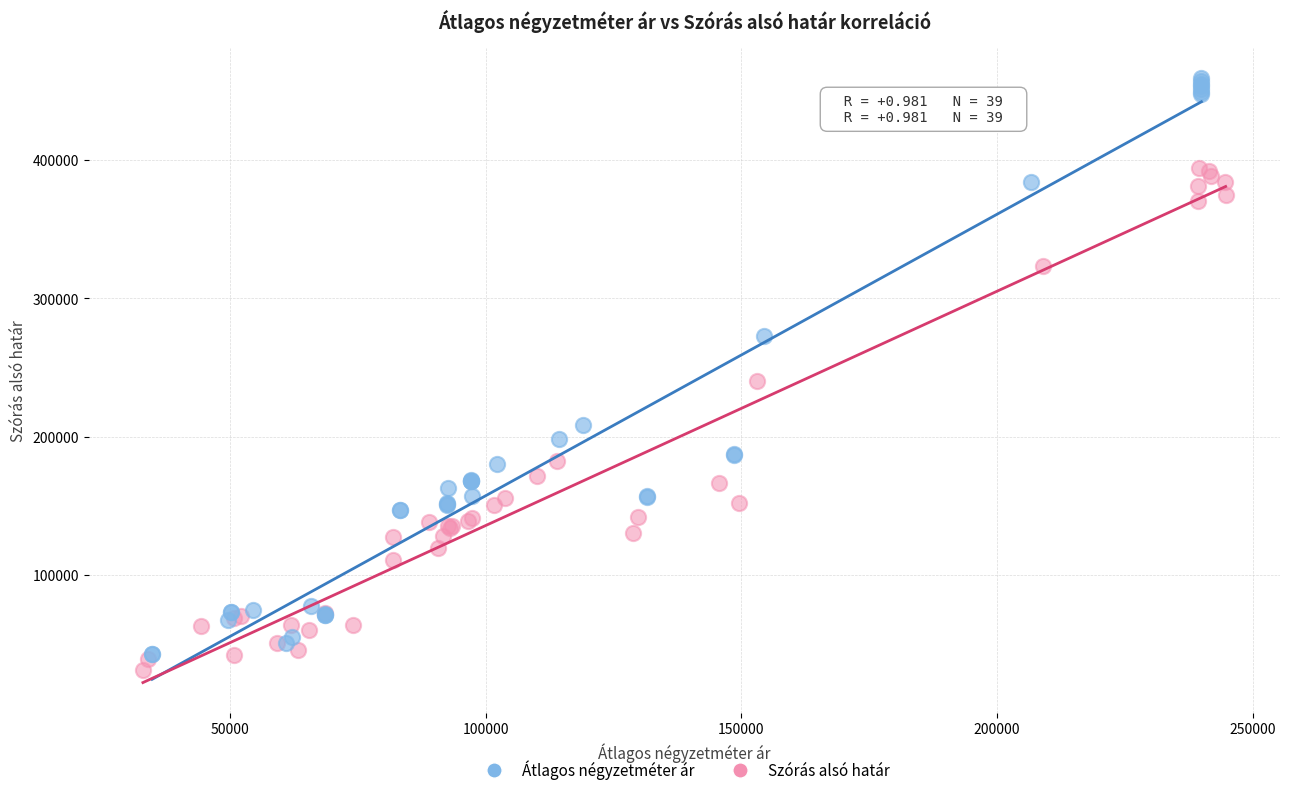

Which series reaches the maximum Y coordinate?

Átlagos négyzetméter ár